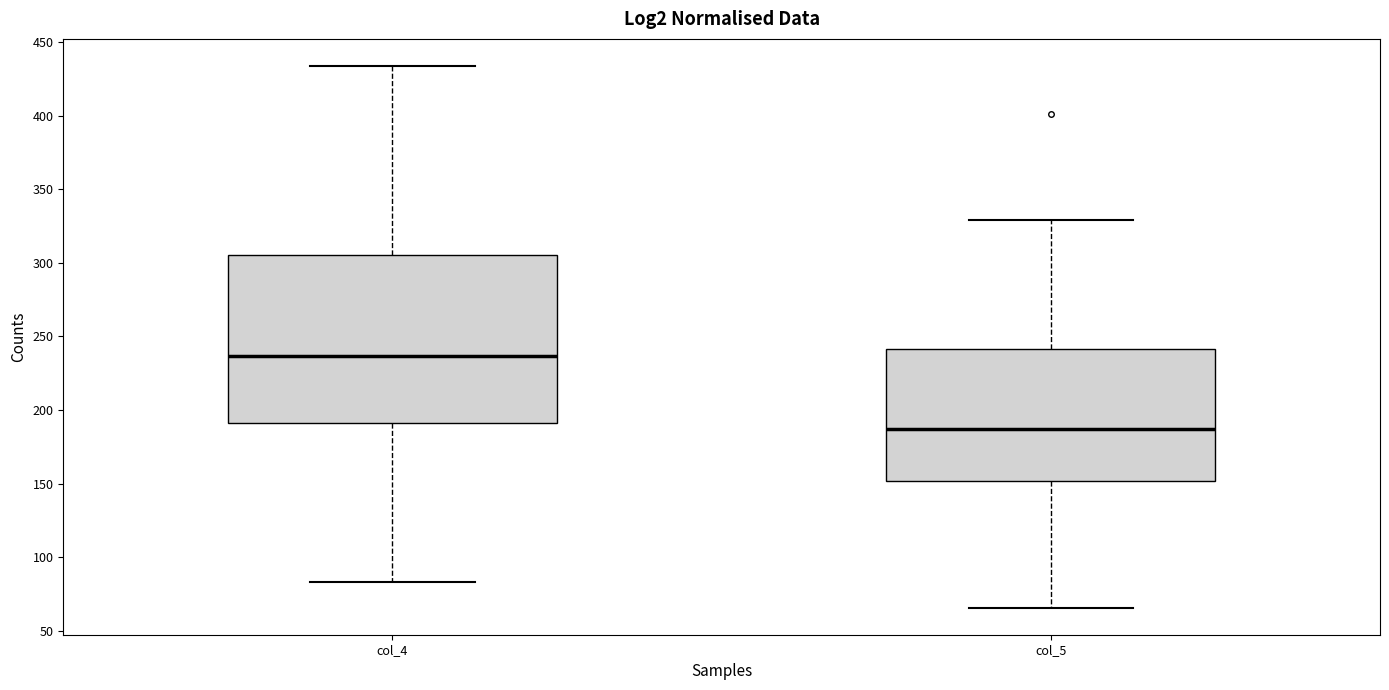

Reading left to right, read every box against the y-axis: the position of its median line, the range the box covers, and the ends of its whiskers. The values are not printed on the chart, so give them approximately, as read against the axis.

col_4: median 235, box 190 to 305, whiskers 85 to 435
col_5: median 185, box 150 to 240, whiskers 65 to 330